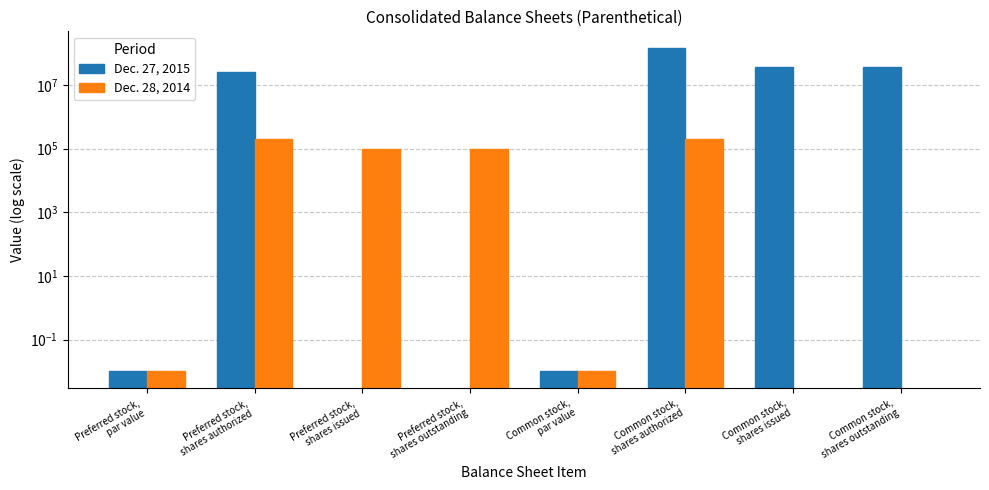

Rank the series by their maximum value, from lowest to highest.

Dec. 28, 2014, Dec. 27, 2015